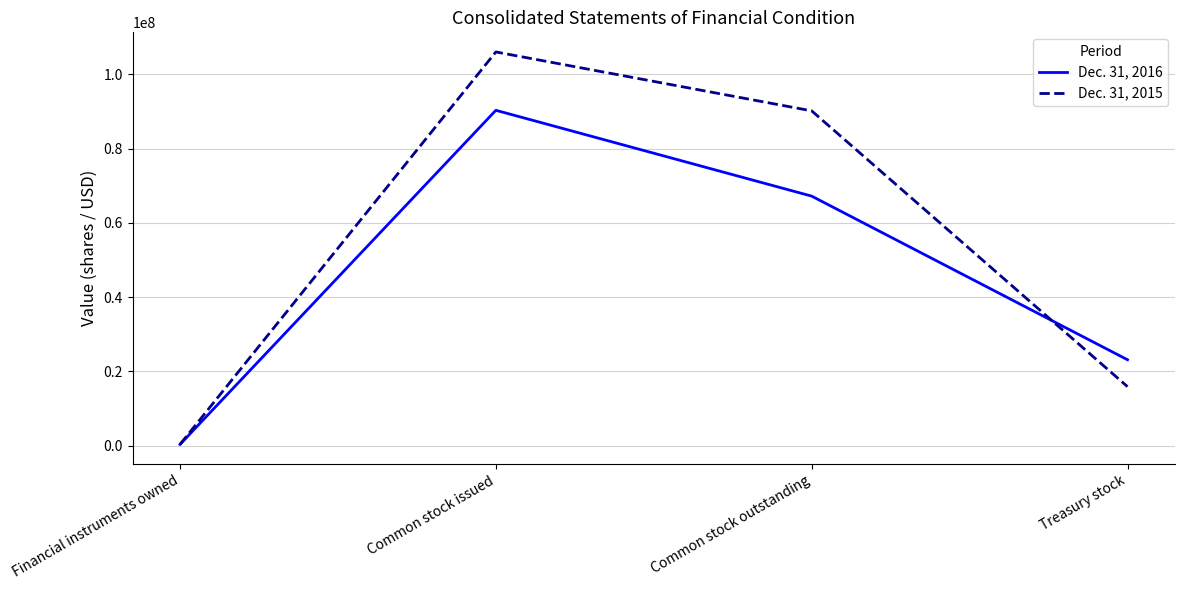

What value does the Dec. 31, 2016 series have at Common stock outstanding, to the nearest 10?

67192000